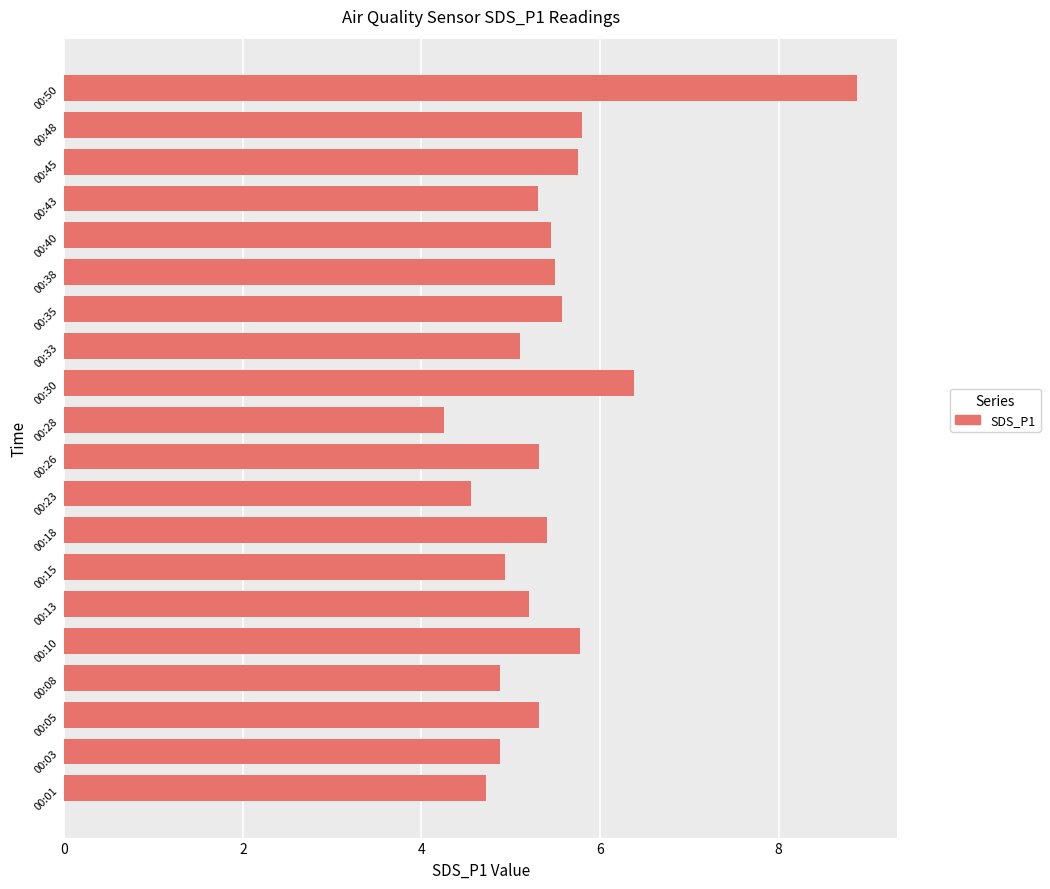

Which label corresponds to the largest value in the chart?

00:50